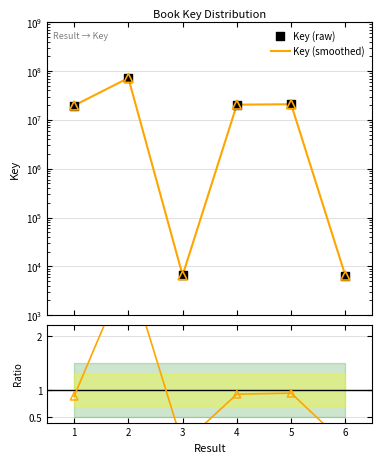

Is the value of Ratio at 2 greater than the value of Key (smoothed) at 3?

No